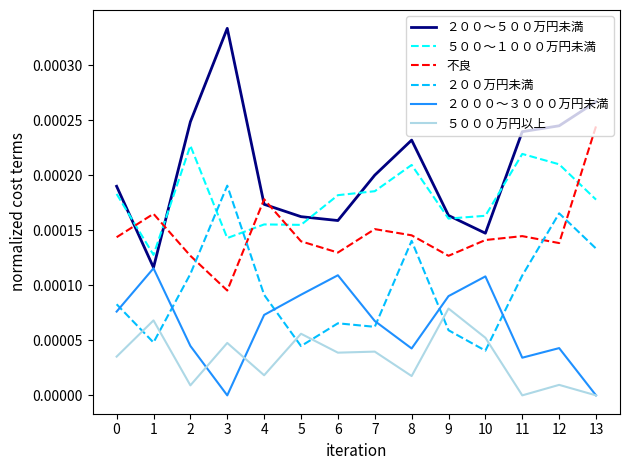

The ５００～１０００万円未満 series shows 0.0 at 10. True or false?

True